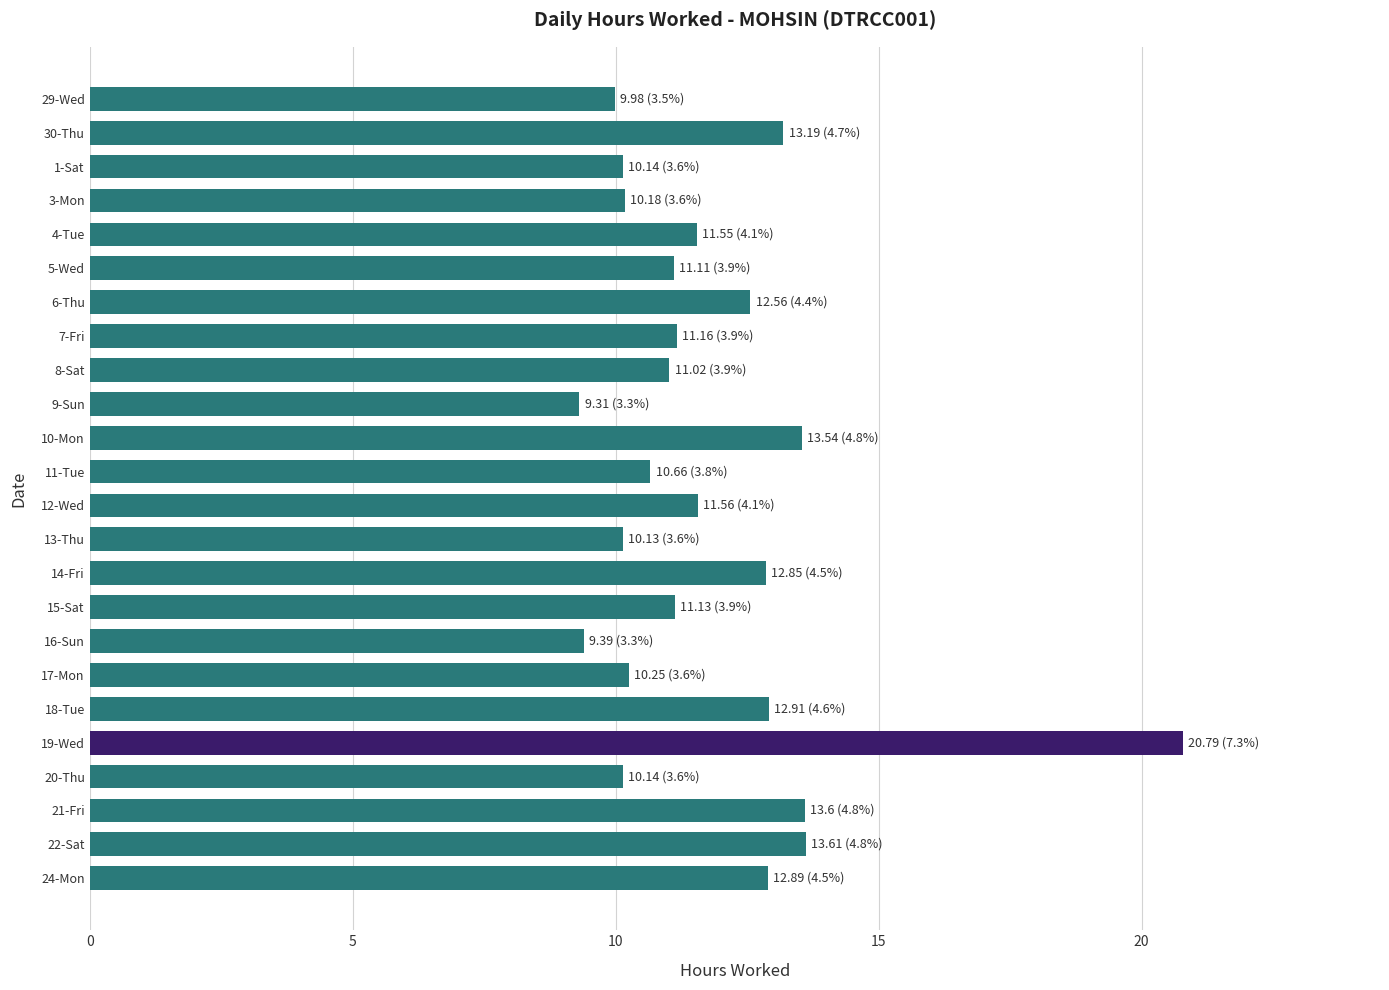

What is the ratio of the value at 22-Sat to the value at 1-Sat?

1.3